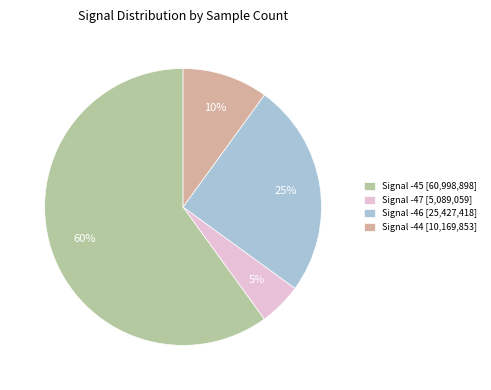

Is it true that Signal -47 [5,089,059] is 15% of the pie?

False